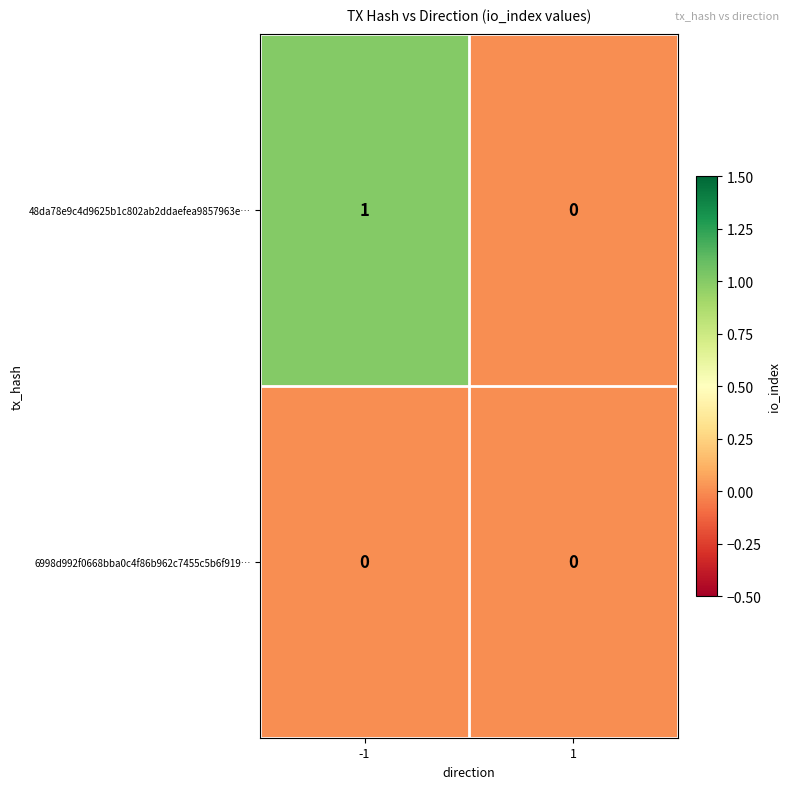

List the labels in order of 48da78e9c4d9625b1c802ab2ddaefea9857963e… value, smallest first.

1, -1